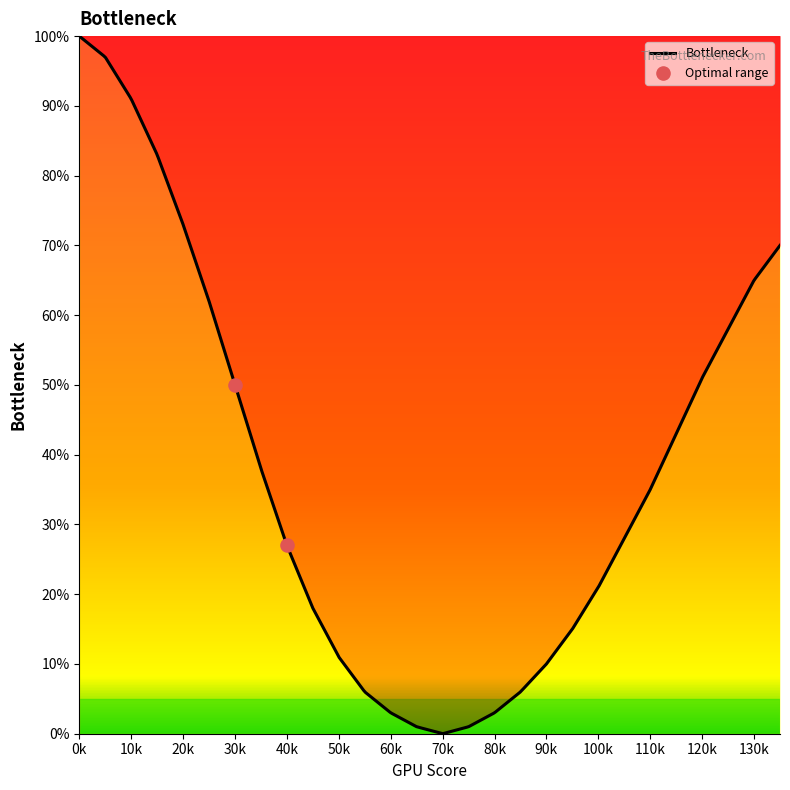

What is the ratio of the value at 90 to the value at 80?

3.3